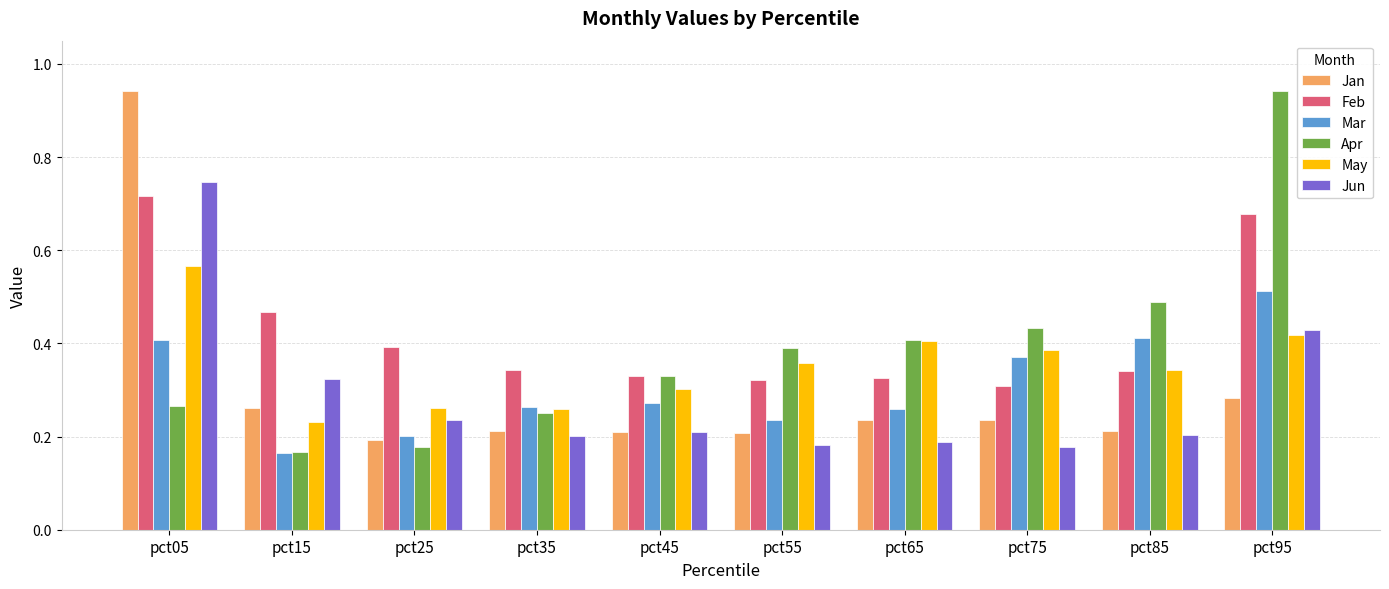

Is the value of Jan at pct85 greater than the value of May at pct85?

No